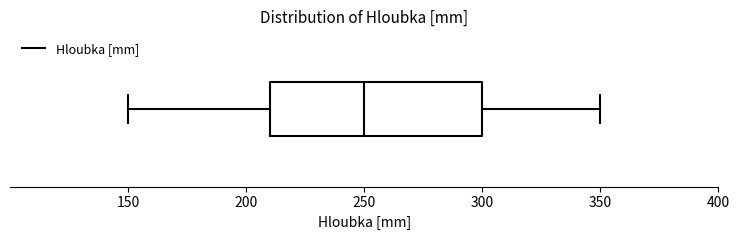

Read this box plot against the x-axis: the position of the median line, the range covered by the box, and the ends of both whiskers. The values are not printed on the chart, so give them approximately, as read against the axis.

median 250, box 210 to 300, whiskers 150 to 350